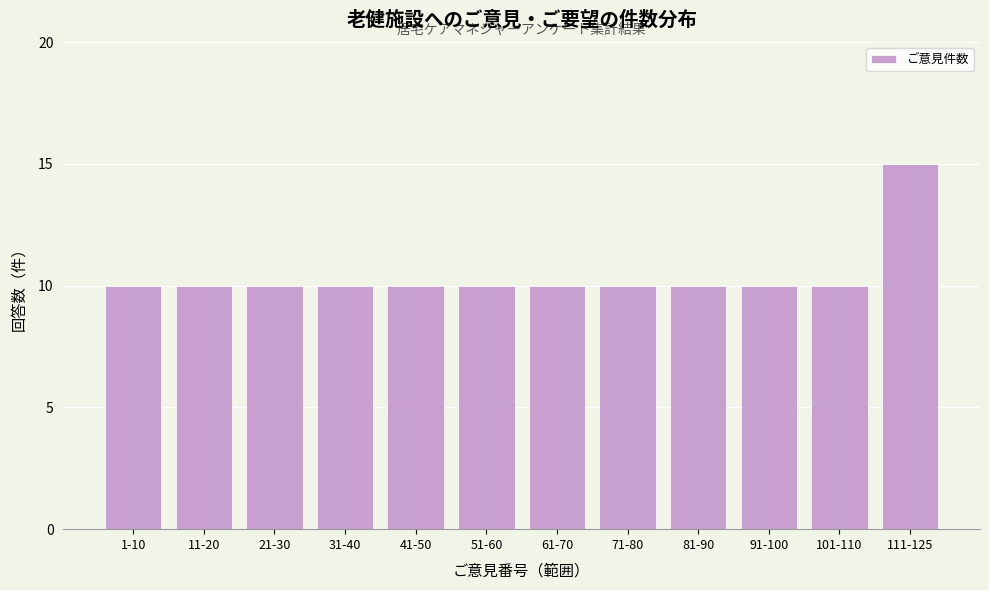

Reading left to right, transcribe all the data shown in this chart.

10	10	10	10	10	10	10	10	10	10	10	15